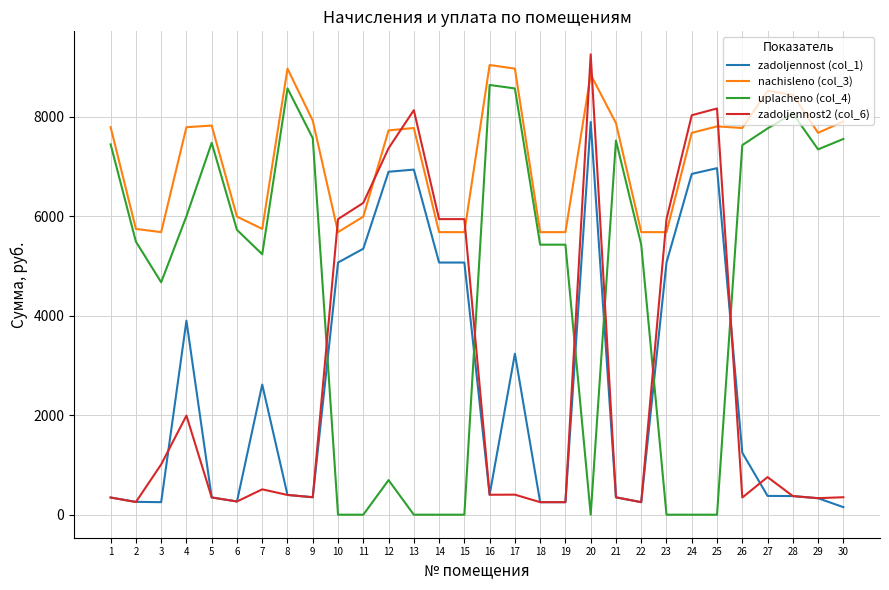

At which category is the sum across all series the highest?

20